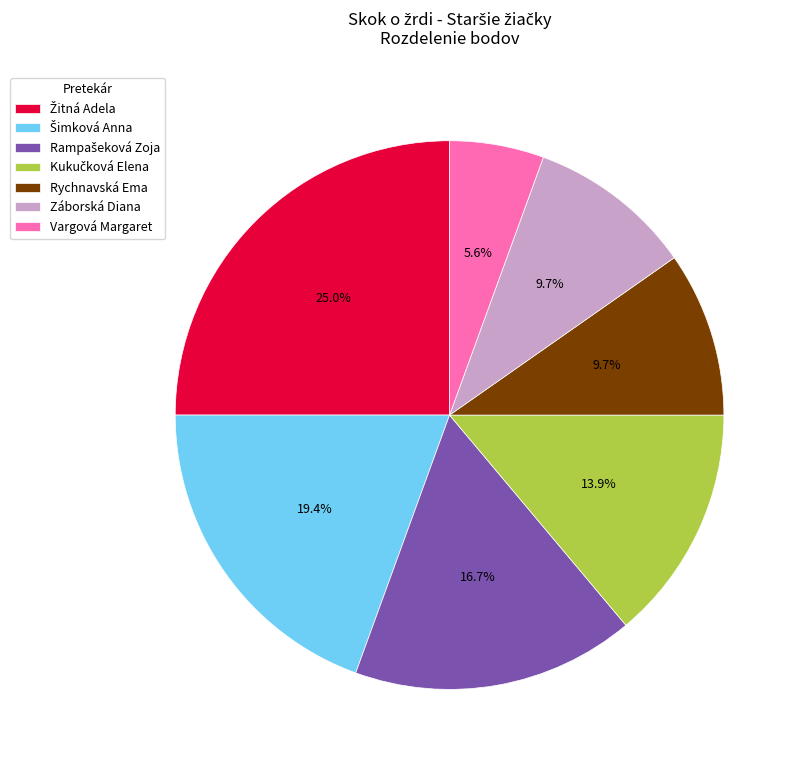

Is there a majority slice in this chart?

No